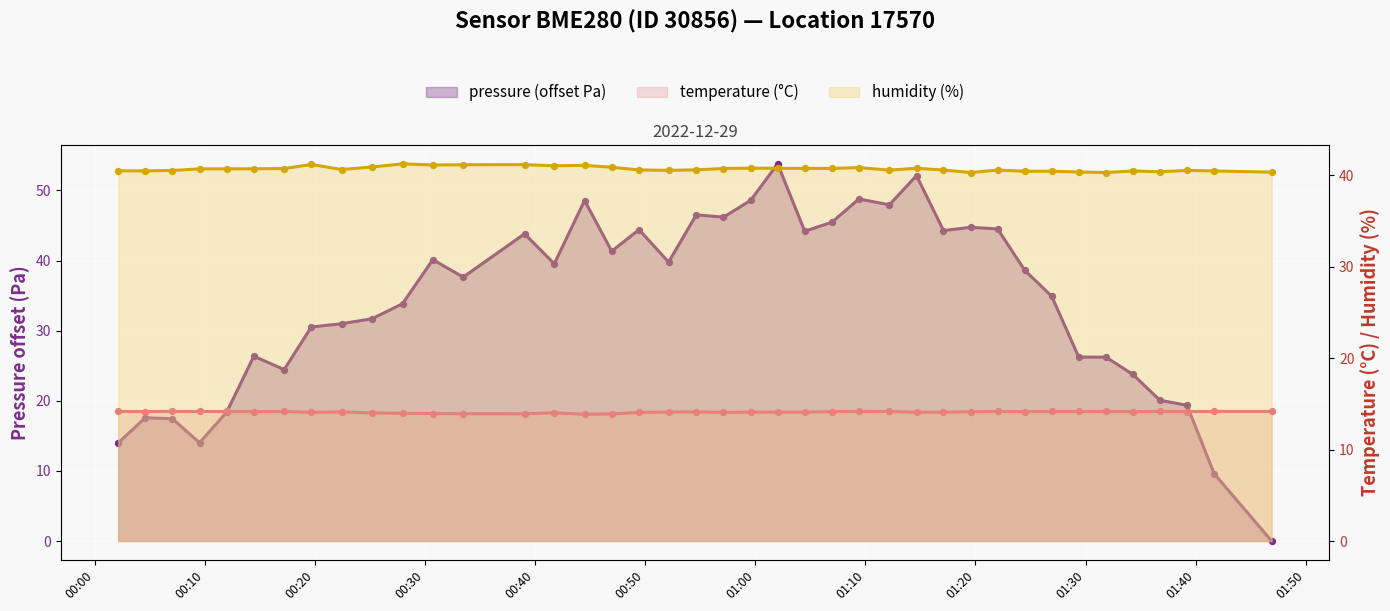

Which series contains the highest Y value?

pressure